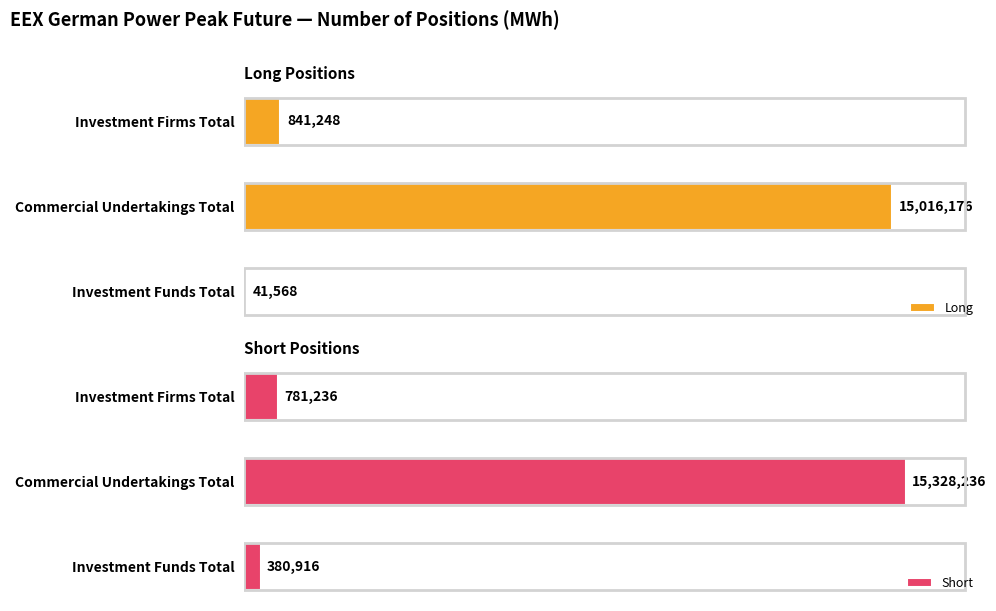

Which series has the largest total across all categories?

Short